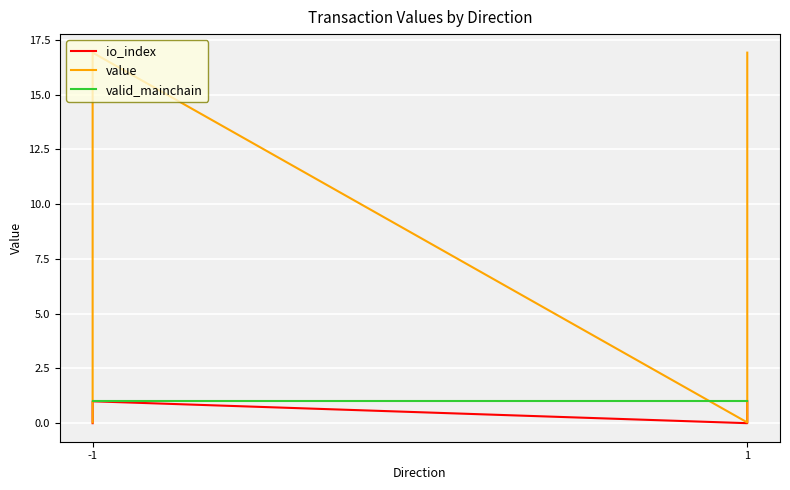

Reading left to right, transcribe all the data shown in this chart.

io_index: 0.0	1.0	0.0	1.0
value: 0.0	16.9	0.0	16.9
valid_mainchain: 1.0	1.0	1.0	1.0